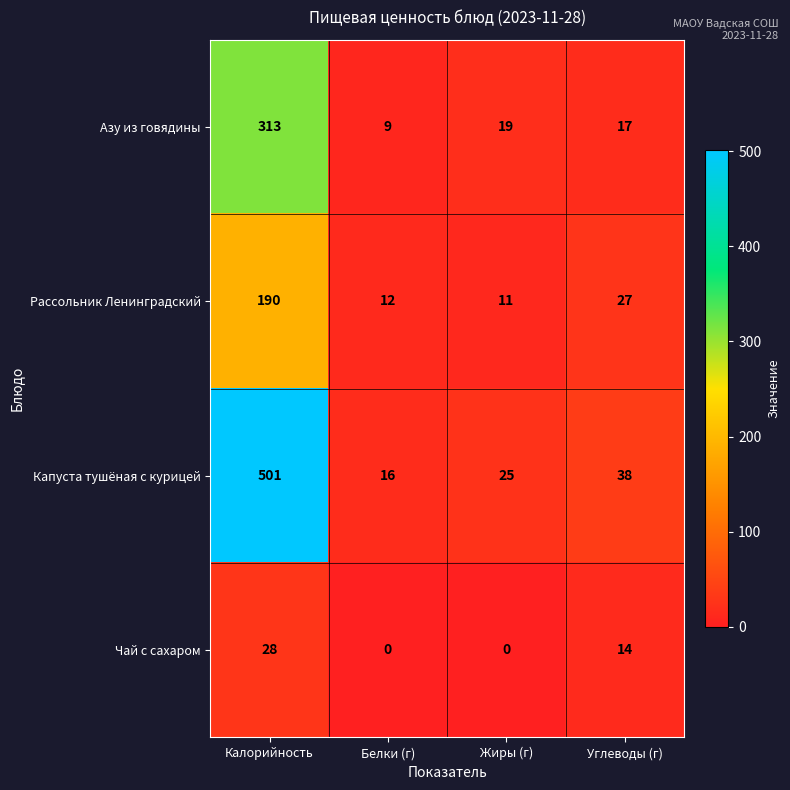

What is the sum of all Рассольник Ленинградский values?

240